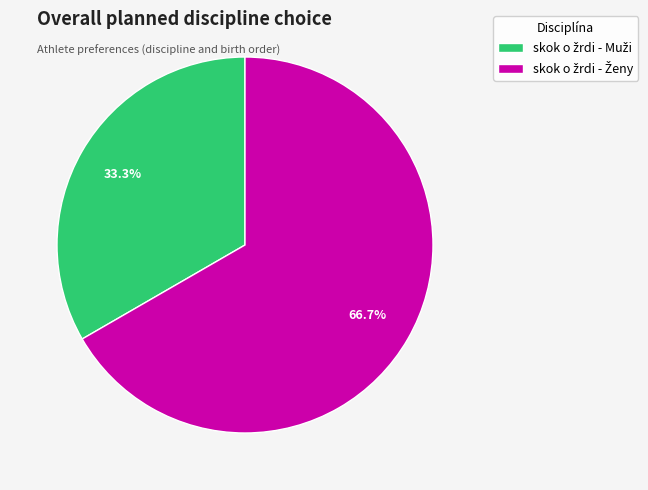

How many slices are in this pie chart?

2